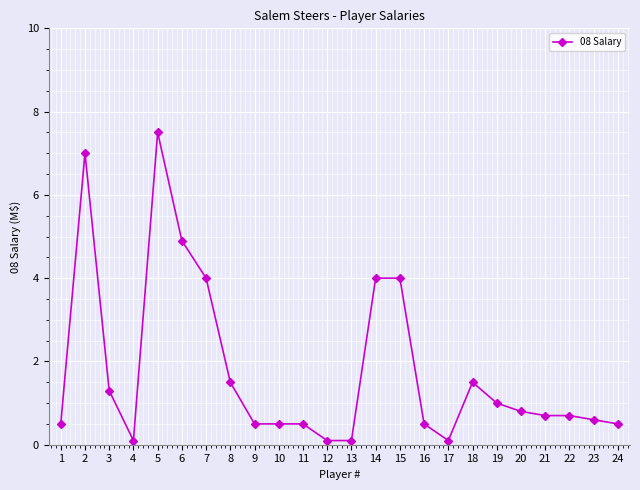

What is the ratio of the value at 3 to the value at 7?

0.3